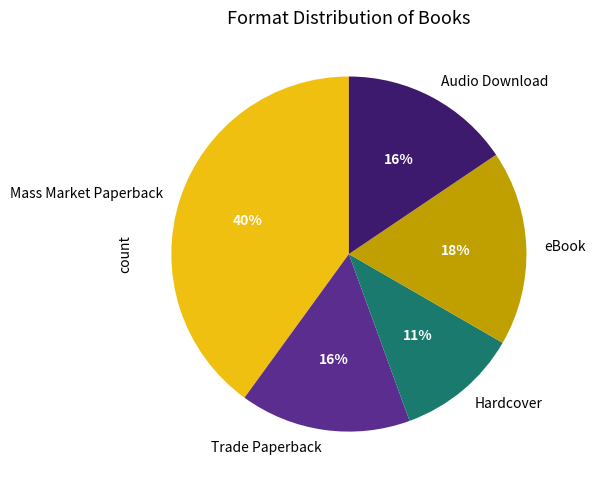

What is the smallest slice in the pie chart?

Hardcover